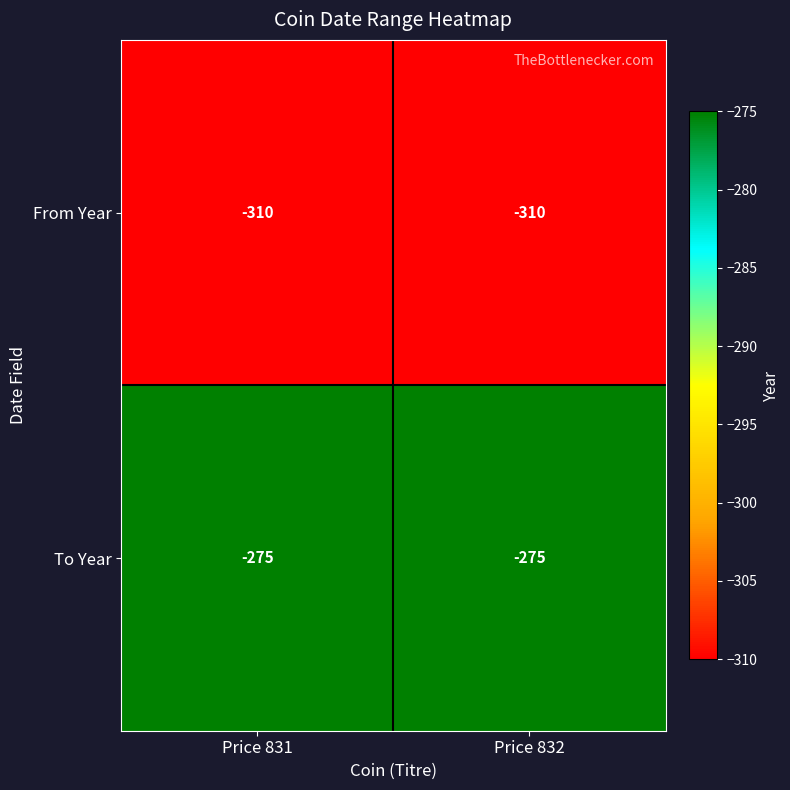

What is the total value across all series at Price 831?

-585